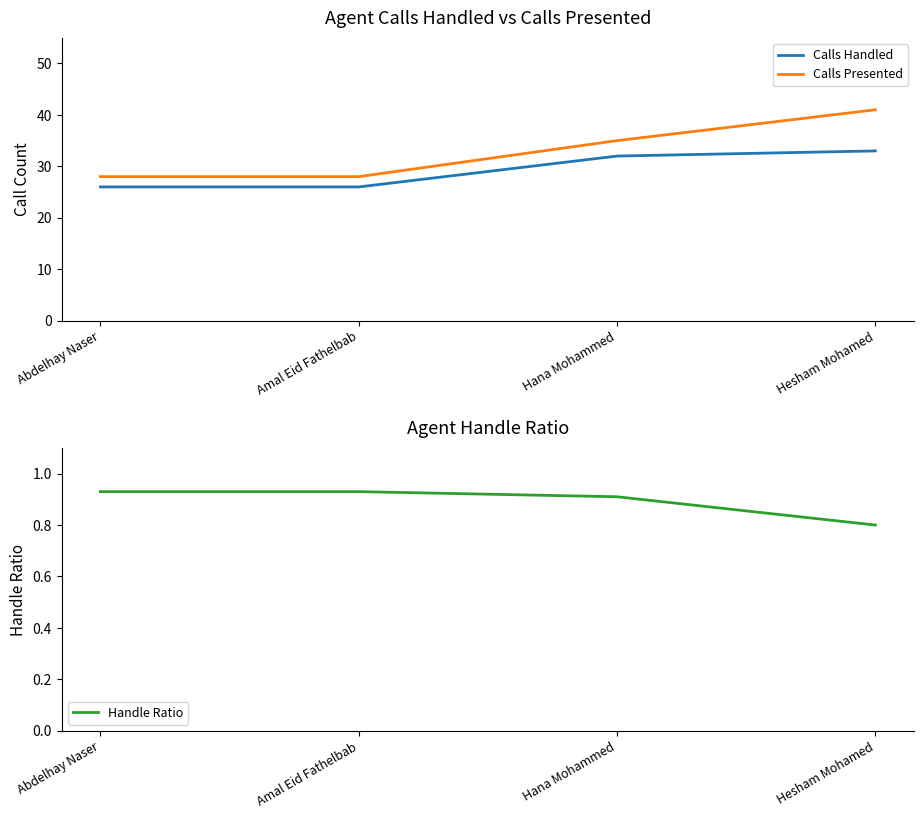

What position from the left is Hana Mohammed?

3